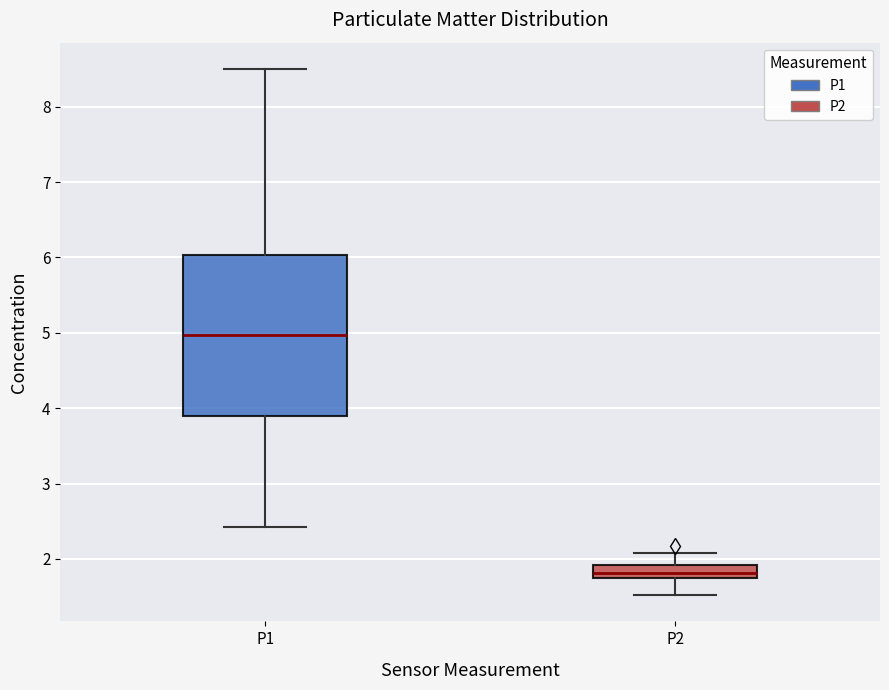

Comparing the boxes themselves (not the whiskers), which one is the tallest?

P1